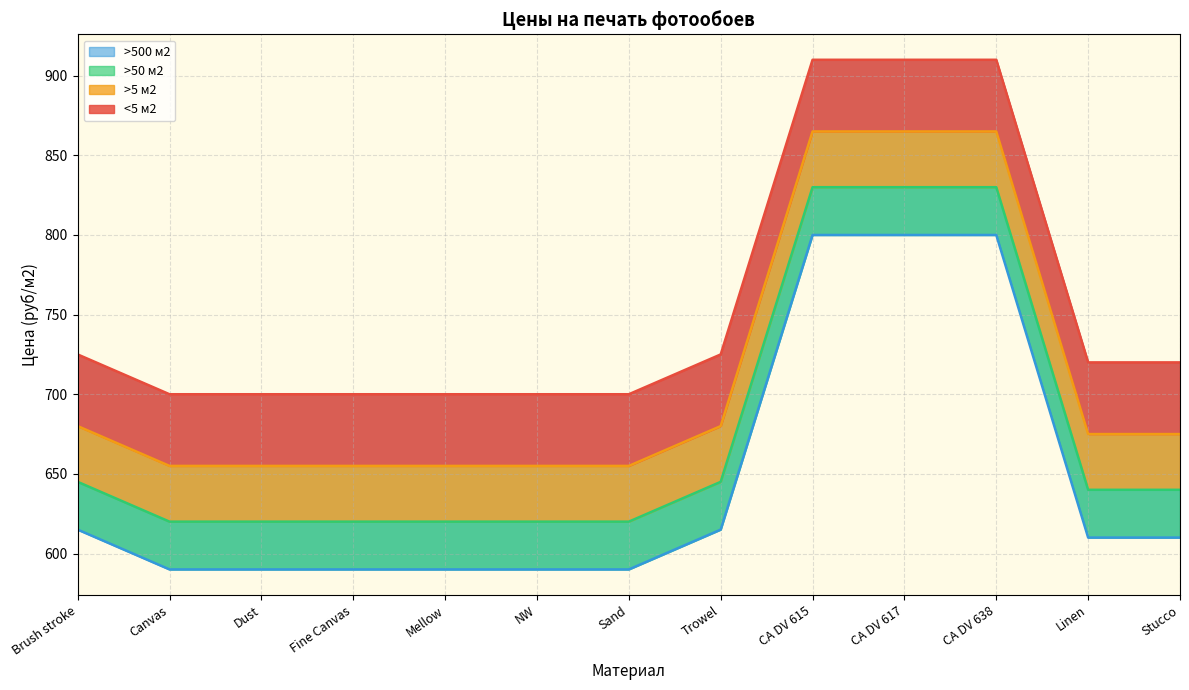

What are all the series names shown in the legend?

<5 м2, >5 м2, >50 м2, >500 м2